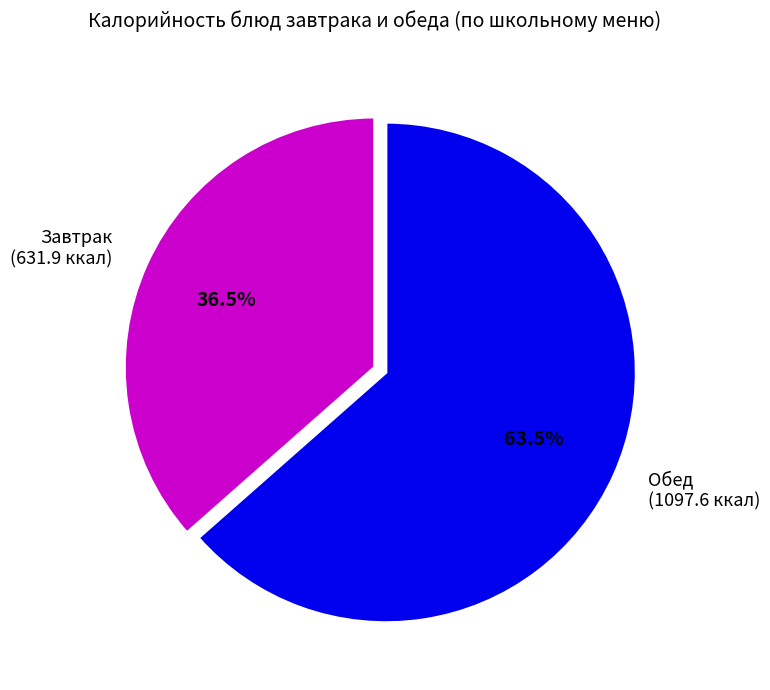

Rank the categories by value from lowest to highest.

Завтрак (631.9 ккал), Обед (1097.6 ккал)